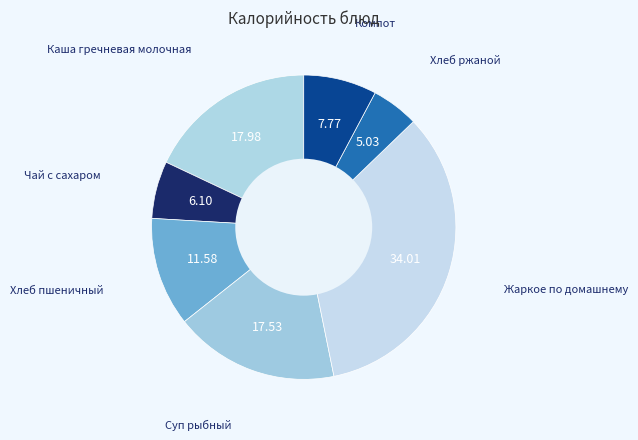

Count the number of slices in the pie.

7